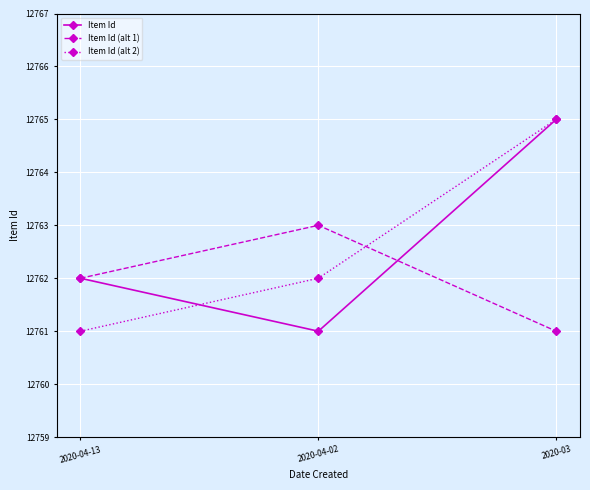

Is the value of Item Id at 2020-04-02 greater than the value of Item Id (alt 2) at 2020-04-02?

No